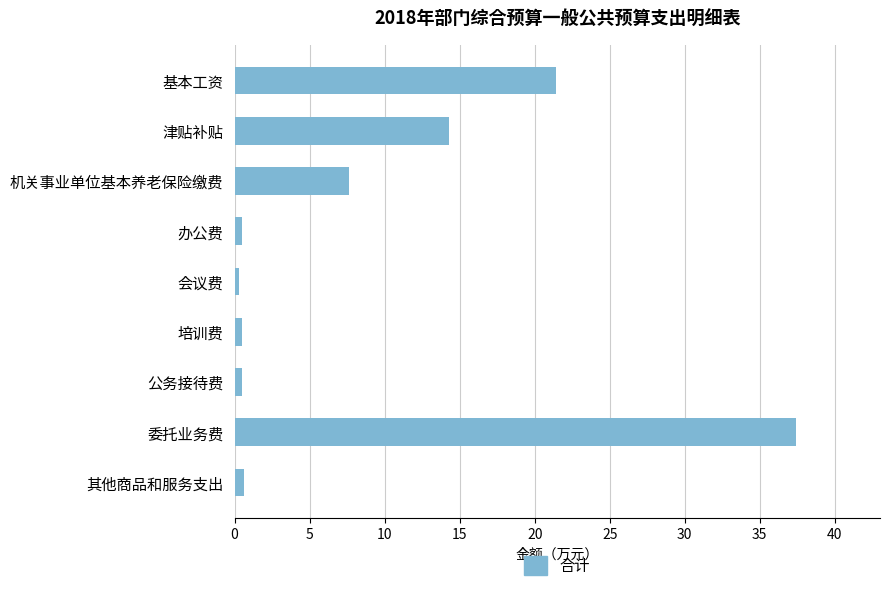

What is the greatest value displayed?

37.4